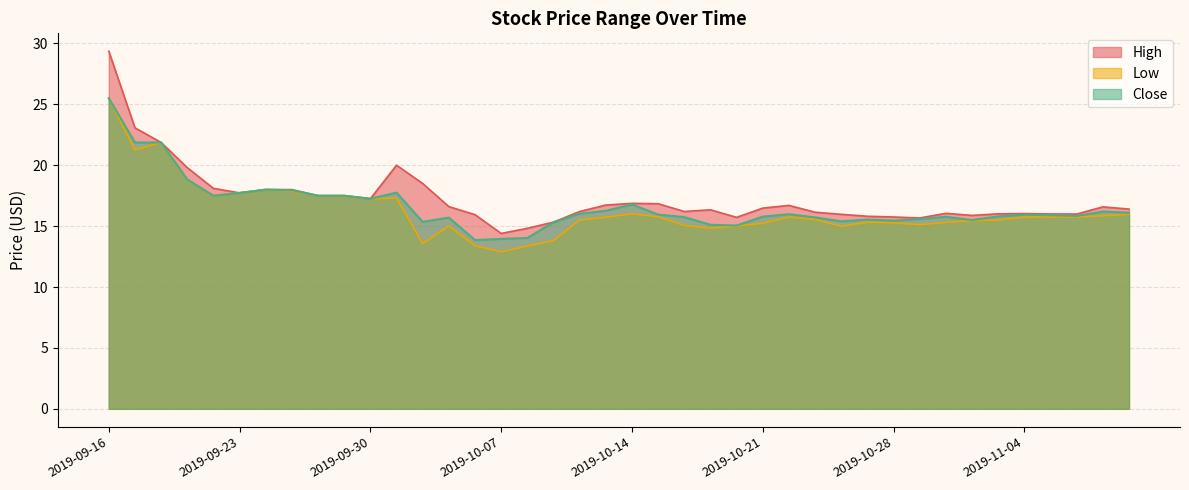

Where does the Close series first go above 15?

2019-09-16